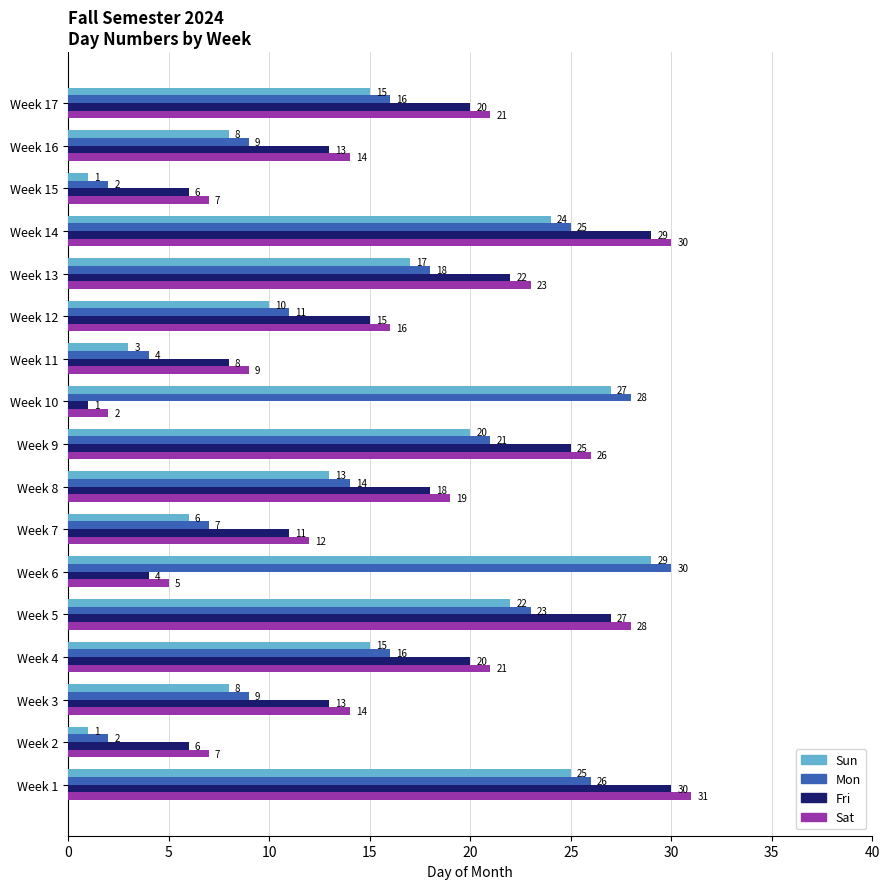

What is the difference between the Sat values at Week 15 and Week 8?

12